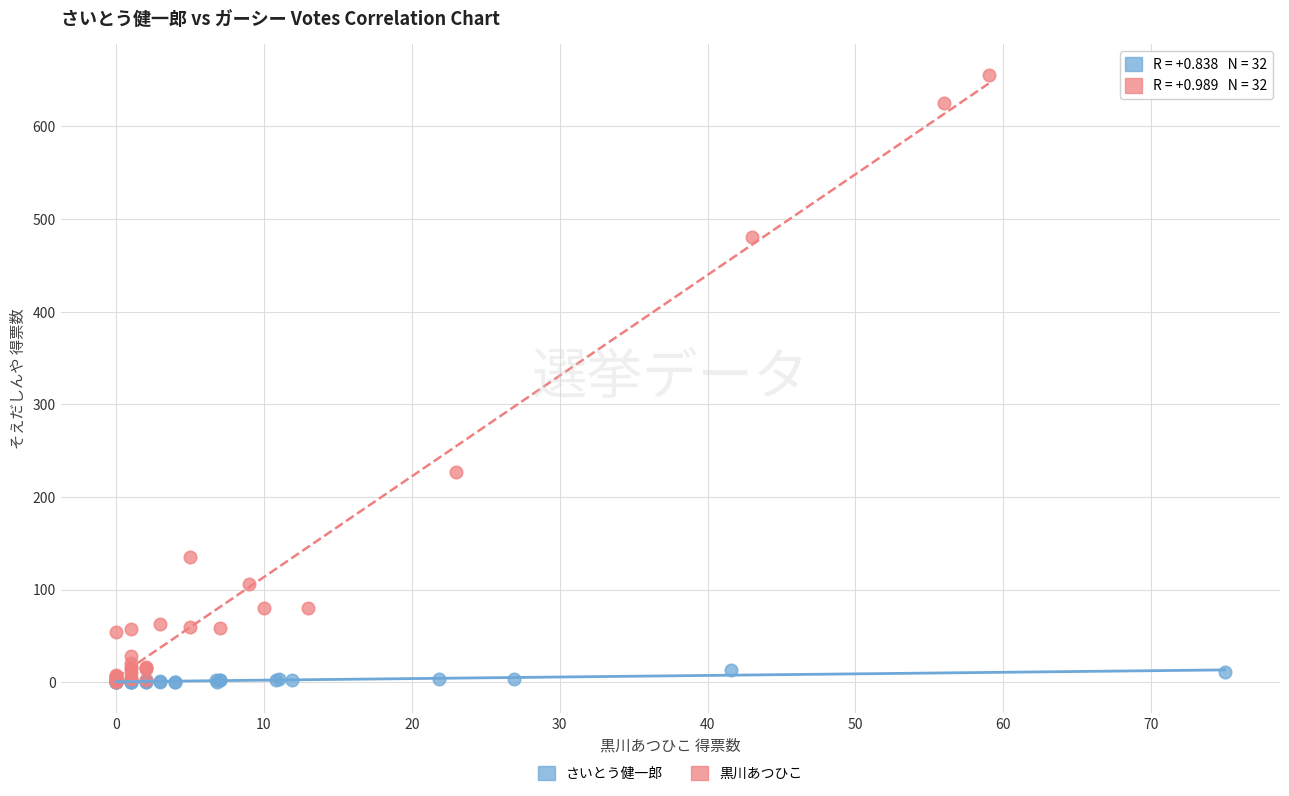

Which series has the largest Y range (max minus min)?

黒川あつひこ